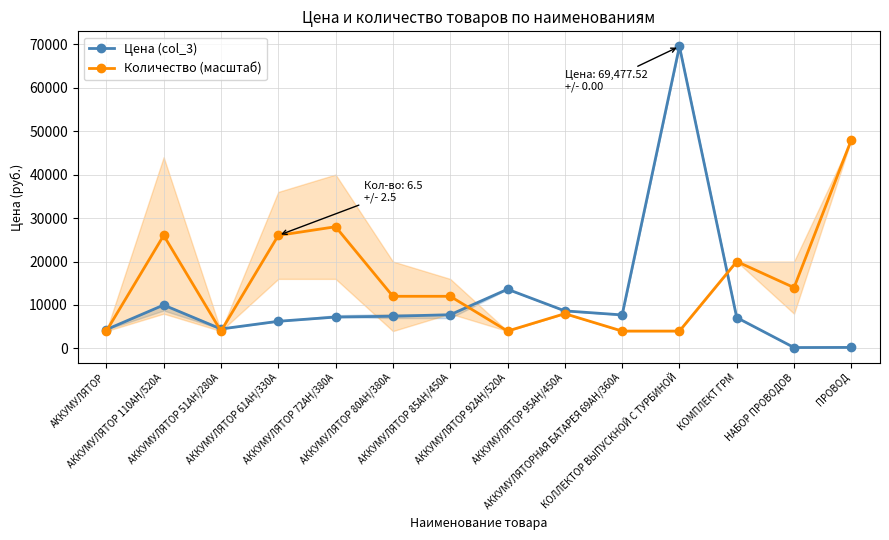

Reading left to right, extract all data points from this chart.

Цена (col_3): АККУМУЛЯТОР=4345.6	АККУМУЛЯТОР 110AH/520A=9992.6	АККУМУЛЯТОР 51АН/280А=4480.4	АККУМУЛЯТОР 61AH/330A=6251.2	АККУМУЛЯТОР 72AH/380A=7227.2	АККУМУЛЯТОР 80АН/380А=7413.1	АККУМУЛЯТОР 85АН/450А=7761.7	АККУМУЛЯТОР 92АН/520А=13617.9	АККУМУЛЯТОР 95АН/450А=8644.8	АККУМУЛЯТОРНАЯ БАТАРЕЯ 69АН/360А=7715.2	КОЛЛЕКТОР ВЫПУСКНОЙ С ТУРБИНОЙ=69477.5	КОМПЛЕКТ ГРМ=7102.6	НАБОР ПРОВОДОВ=212.1	ПРОВОД=241.4
Количество (масштаб): АККУМУЛЯТОР=4000.0	АККУМУЛЯТОР 110AH/520A=26000.0	АККУМУЛЯТОР 51АН/280А=4000.0	АККУМУЛЯТОР 61AH/330A=26000.0	АККУМУЛЯТОР 72AH/380A=28000.0	АККУМУЛЯТОР 80АН/380А=12000.0	АККУМУЛЯТОР 85АН/450А=12000.0	АККУМУЛЯТОР 92АН/520А=4000.0	АККУМУЛЯТОР 95АН/450А=8000.0	АККУМУЛЯТОРНАЯ БАТАРЕЯ 69АН/360А=4000.0	КОЛЛЕКТОР ВЫПУСКНОЙ С ТУРБИНОЙ=4000.0	КОМПЛЕКТ ГРМ=20000.0	НАБОР ПРОВОДОВ=14000.0	ПРОВОД=48000.0